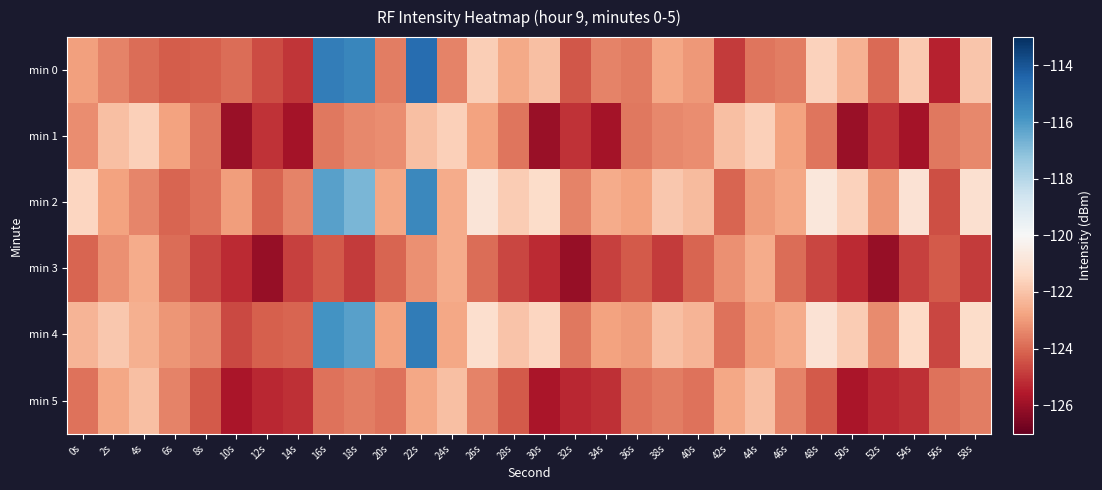

What is the greatest value displayed?

-114.7